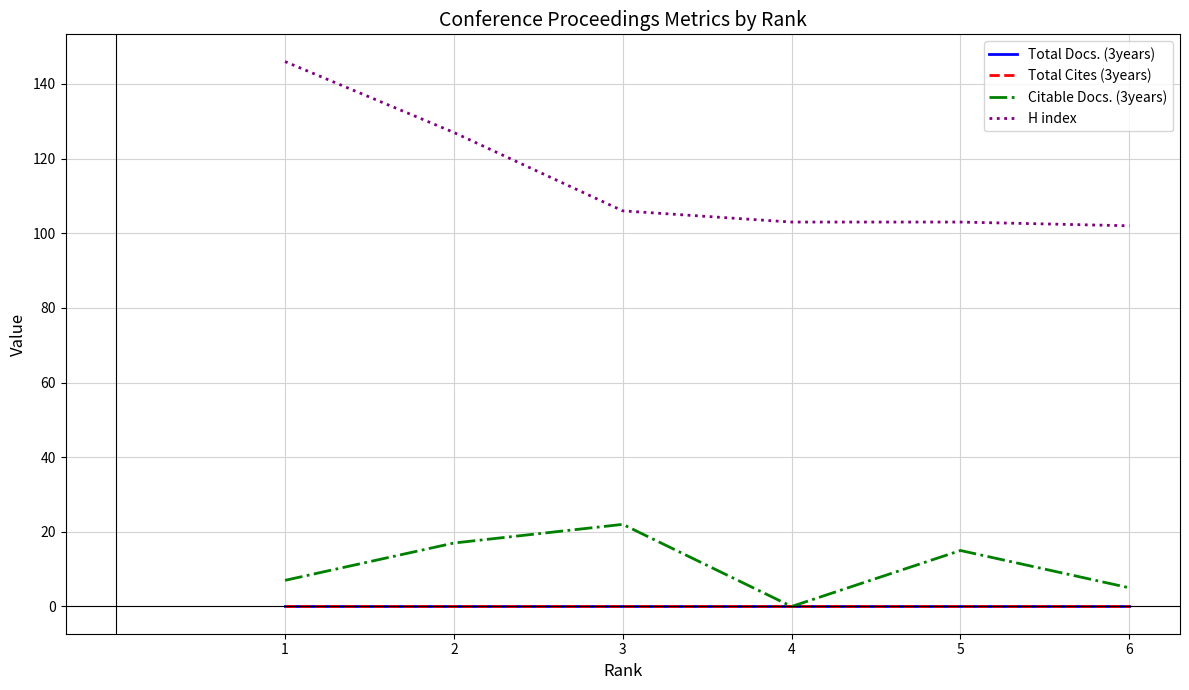

Does the chart display data point markers on the line(s)?

No